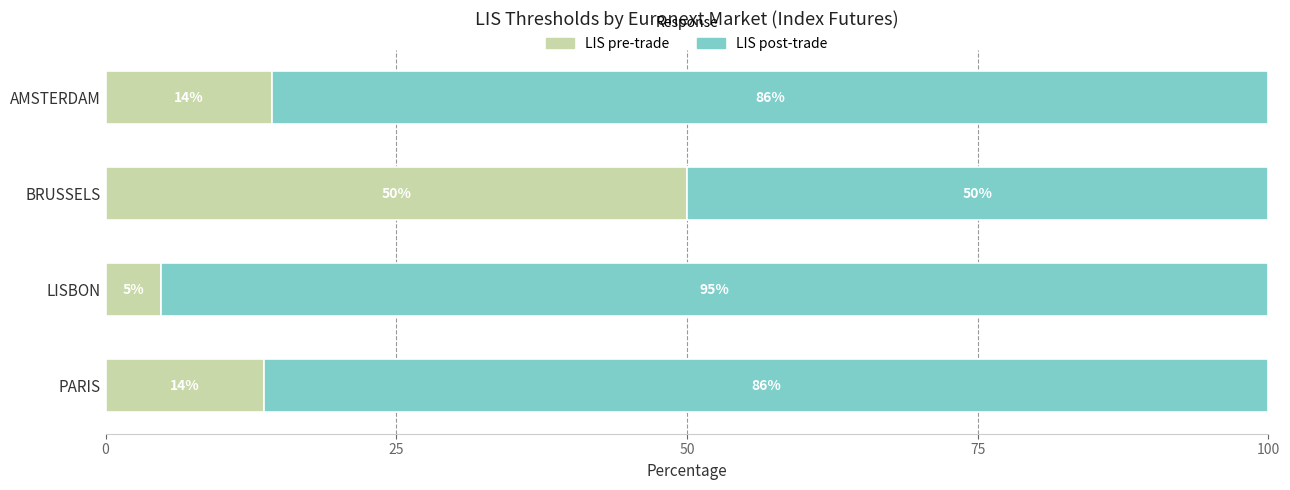

What is the total value across all series at PARIS?

100.0